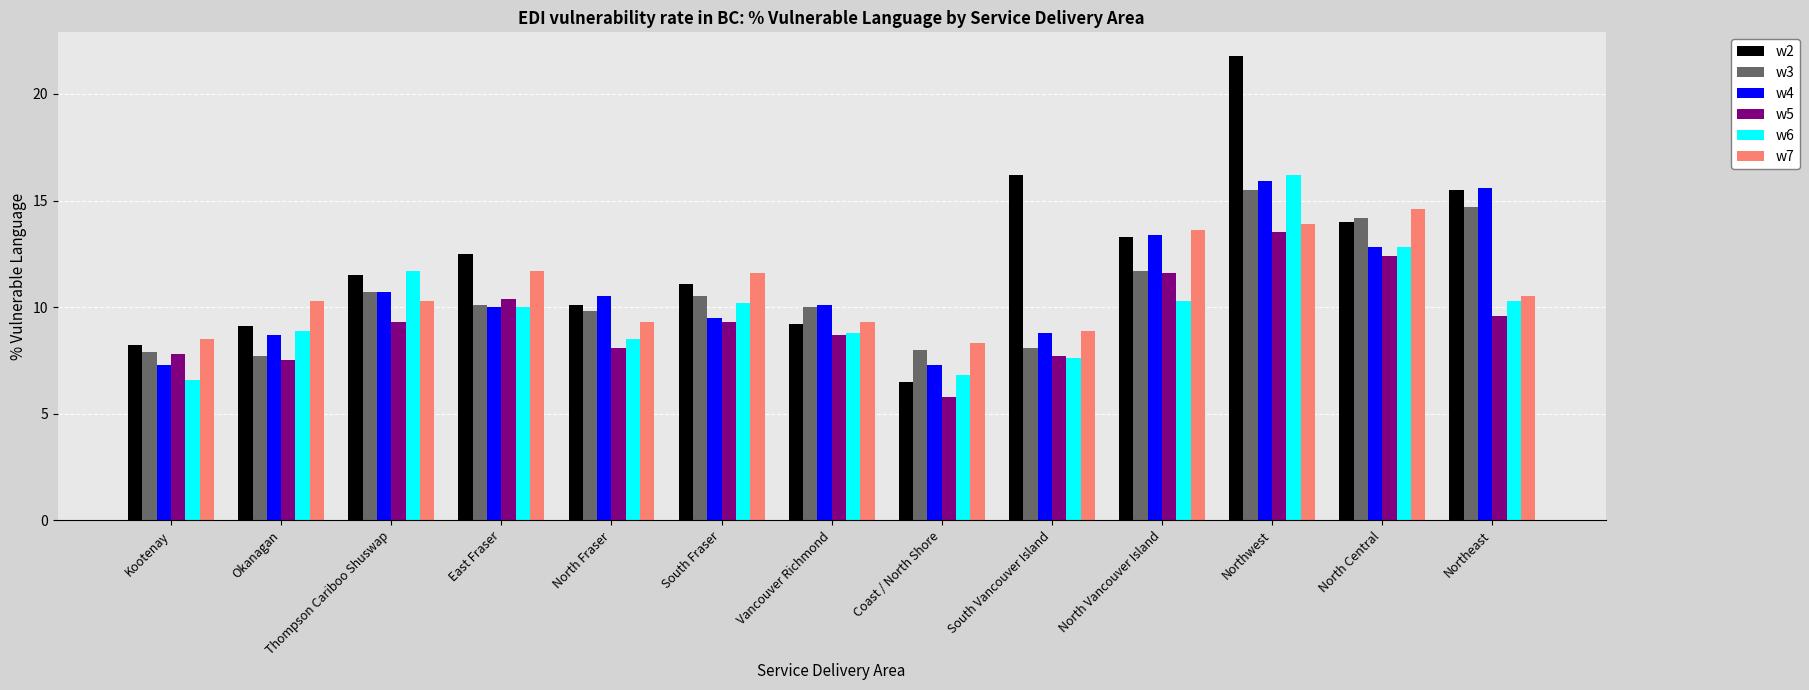

Reading left to right, what are all the values shown in this chart?

w2: Kootenay=8.2	Okanagan=9.1	Thompson Cariboo Shuswap=11.5	East Fraser=12.5	North Fraser=10.1	South Fraser=11.1	Vancouver Richmond=9.2	Coast / North Shore=6.5	South Vancouver Island=16.2	North Vancouver Island=13.3	Northwest=21.8	North Central=14.0	Northeast=15.5
w3: Kootenay=7.9	Okanagan=7.7	Thompson Cariboo Shuswap=10.7	East Fraser=10.1	North Fraser=9.8	South Fraser=10.5	Vancouver Richmond=10.0	Coast / North Shore=8.0	South Vancouver Island=8.1	North Vancouver Island=11.7	Northwest=15.5	North Central=14.2	Northeast=14.7
w4: Kootenay=7.3	Okanagan=8.7	Thompson Cariboo Shuswap=10.7	East Fraser=10.0	North Fraser=10.5	South Fraser=9.5	Vancouver Richmond=10.1	Coast / North Shore=7.3	South Vancouver Island=8.8	North Vancouver Island=13.4	Northwest=15.9	North Central=12.8	Northeast=15.6
w5: Kootenay=7.8	Okanagan=7.5	Thompson Cariboo Shuswap=9.3	East Fraser=10.4	North Fraser=8.1	South Fraser=9.3	Vancouver Richmond=8.7	Coast / North Shore=5.8	South Vancouver Island=7.7	North Vancouver Island=11.6	Northwest=13.5	North Central=12.4	Northeast=9.6
w6: Kootenay=6.6	Okanagan=8.9	Thompson Cariboo Shuswap=11.7	East Fraser=10.0	North Fraser=8.5	South Fraser=10.2	Vancouver Richmond=8.8	Coast / North Shore=6.8	South Vancouver Island=7.6	North Vancouver Island=10.3	Northwest=16.2	North Central=12.8	Northeast=10.3
w7: Kootenay=8.5	Okanagan=10.3	Thompson Cariboo Shuswap=10.3	East Fraser=11.7	North Fraser=9.3	South Fraser=11.6	Vancouver Richmond=9.3	Coast / North Shore=8.3	South Vancouver Island=8.9	North Vancouver Island=13.6	Northwest=13.9	North Central=14.6	Northeast=10.5